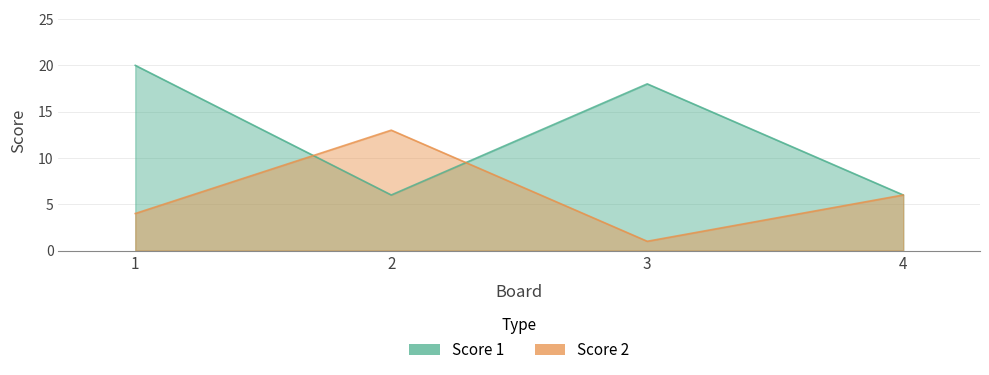

What is the total value across all series at 1?

24